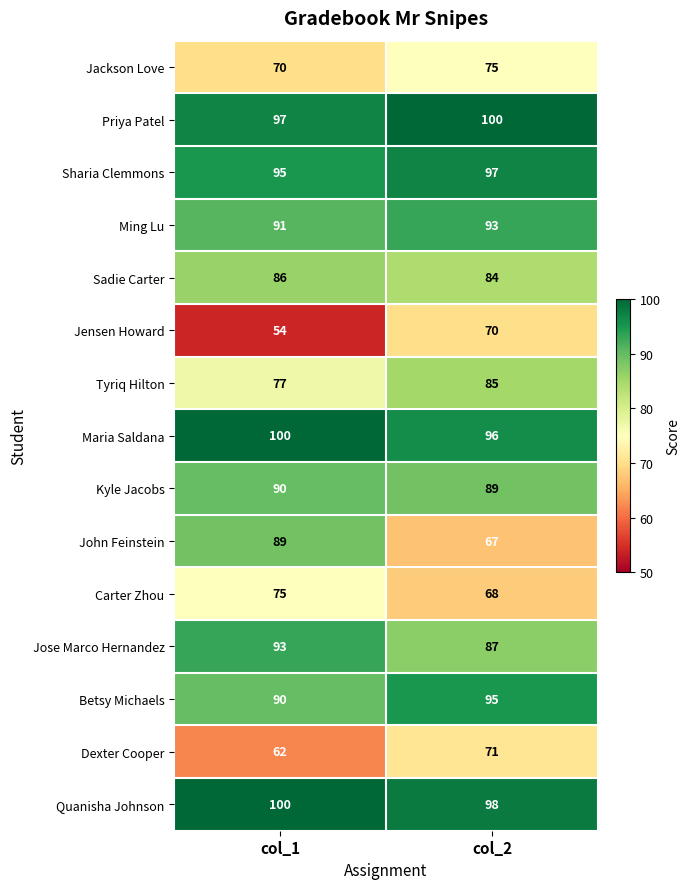

Reading right to left, list all the values displayed in this chart.

Jackson Love: col_2=75	col_1=70
Priya Patel: col_2=100	col_1=97
Sharia Clemmons: col_2=97	col_1=95
Ming Lu: col_2=93	col_1=91
Sadie Carter: col_2=84	col_1=86
Jensen Howard: col_2=70	col_1=54
Tyriq Hilton: col_2=85	col_1=77
Maria Saldana: col_2=96	col_1=100
Kyle Jacobs: col_2=89	col_1=90
John Feinstein: col_2=67	col_1=89
Carter Zhou: col_2=68	col_1=75
Jose Marco Hernandez: col_2=87	col_1=93
Betsy Michaels: col_2=95	col_1=90
Dexter Cooper: col_2=71	col_1=62
Quanisha Johnson: col_2=98	col_1=100